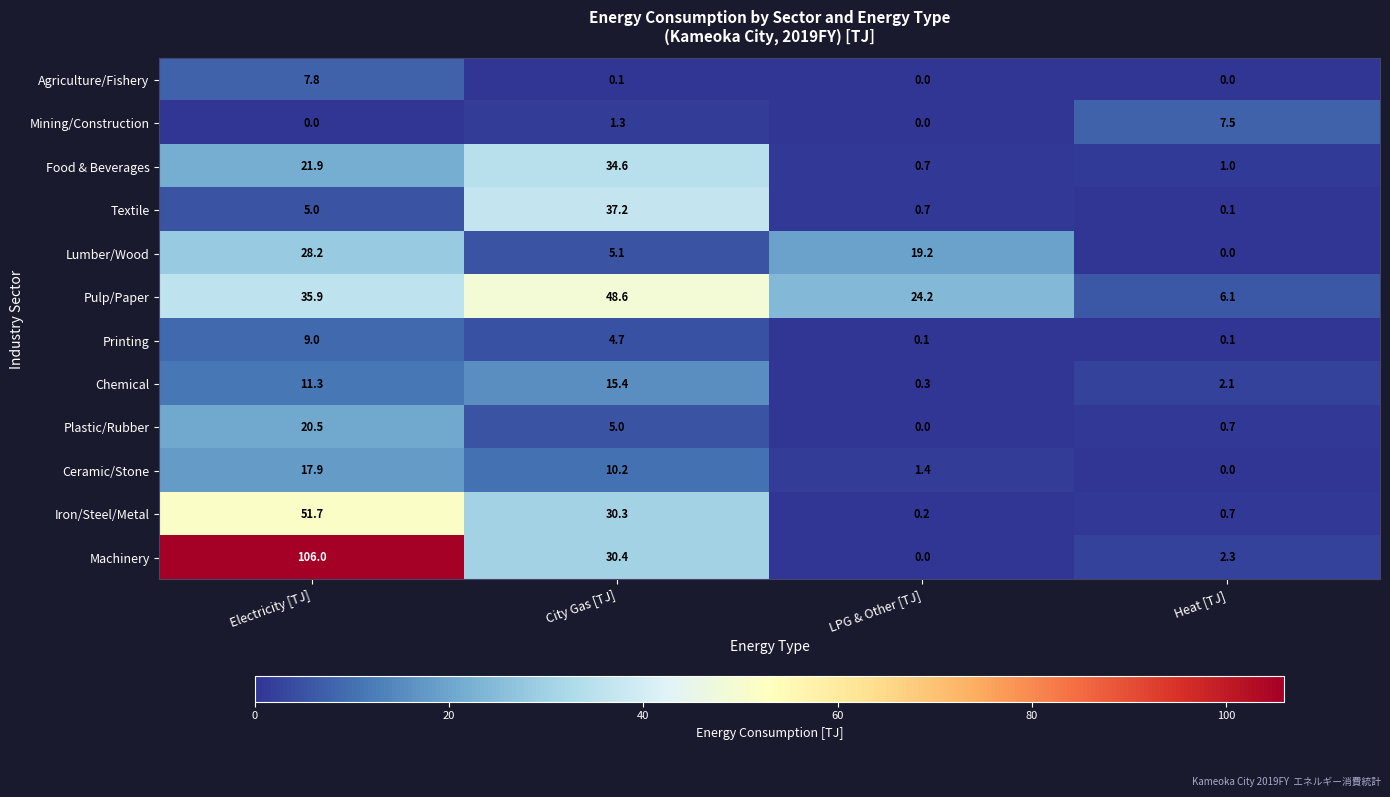

Which series has the largest range (max minus min)?

Machinery